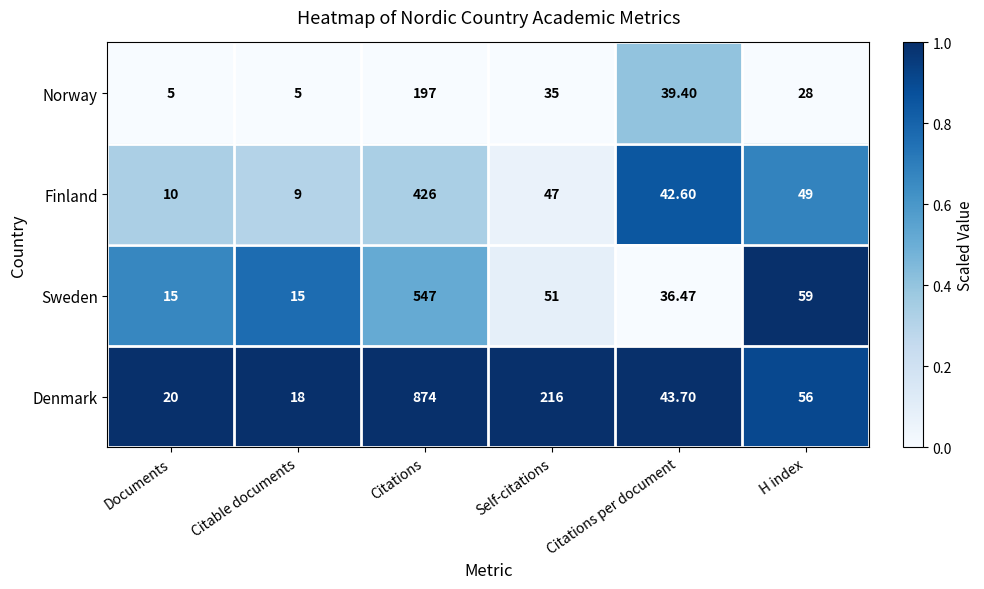

Where is Denmark nearest to the value 446?

Self-citations